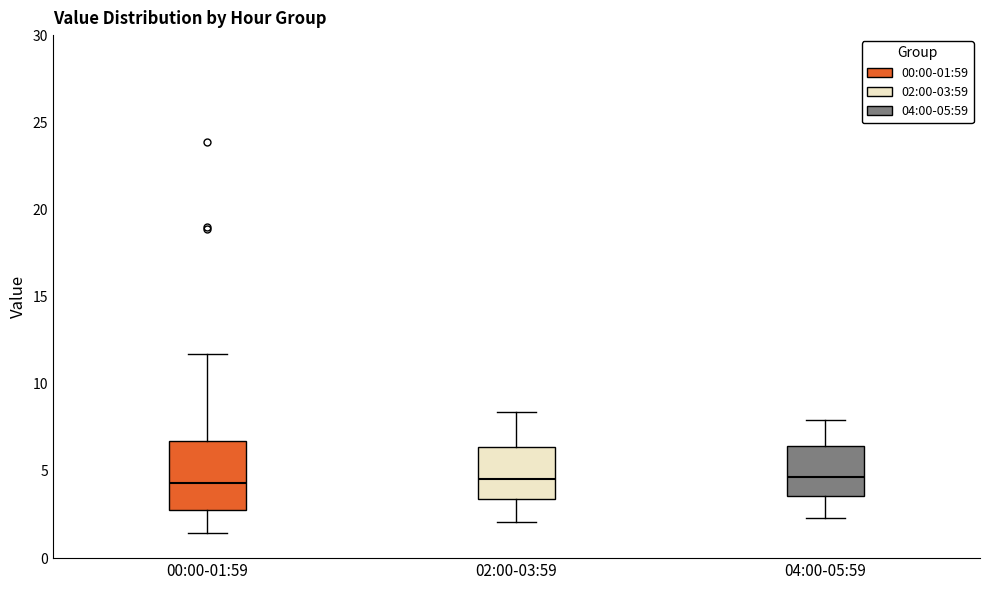

Comparing the boxes themselves (not the whiskers), which one is the tallest?

00:00-01:59